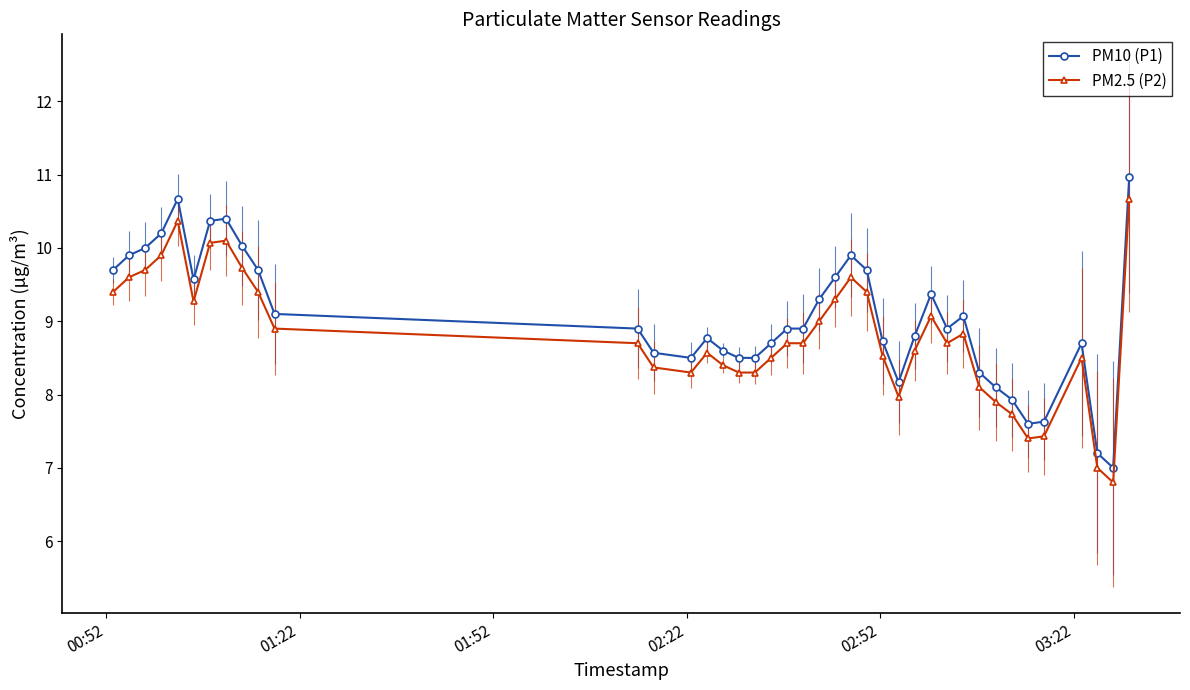

What is the sum of all PM2.5 (P2) values?

351.8